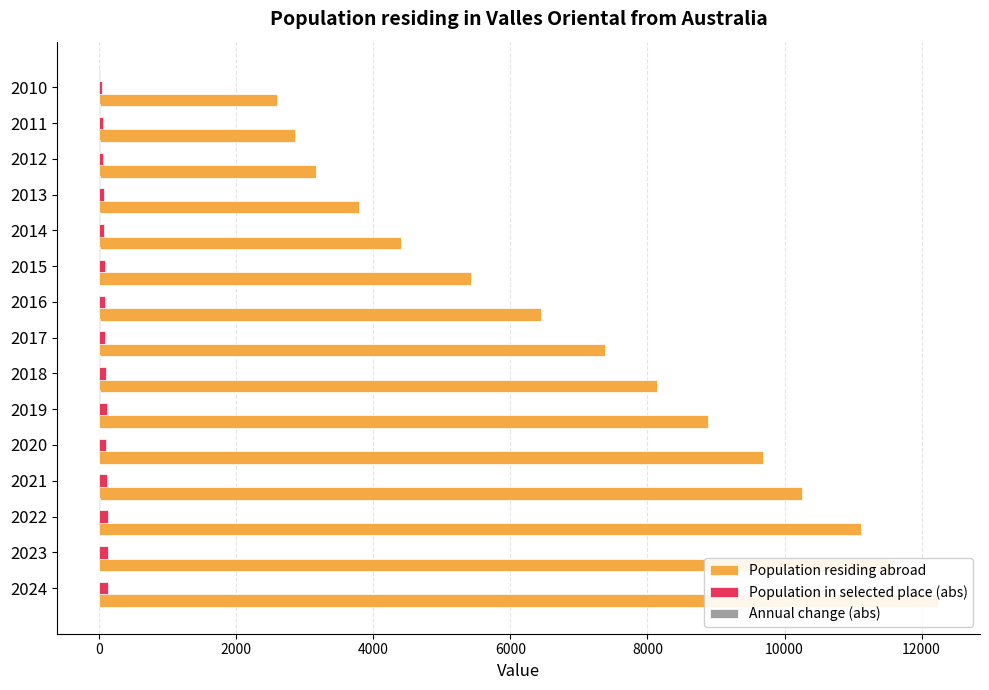

Reading right to left, list all the values displayed in this chart.

Population residing abroad: 2594	2851	3164	3793	4410	5423	6442	7383	8137	8885	9682	10248	11119	11581	12240
Population in selected place (abs): 43	50	54	63	75	83	85	89	101	108	105	107	121	123	122
Annual change (abs): 5	7	4	9	12	8	2	4	12	7	-3	2	14	2	-1